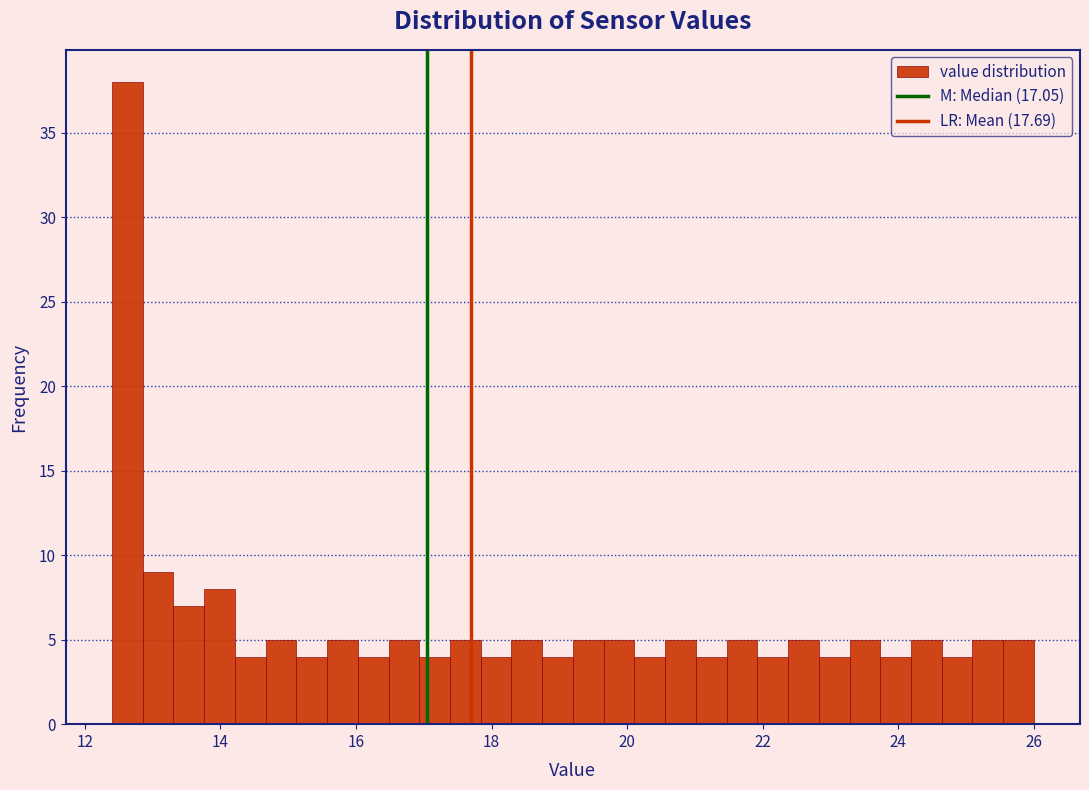

Around what value on the x-axis is the tallest bar? Give the approximate position of its centre, as read against the axis.

12.6